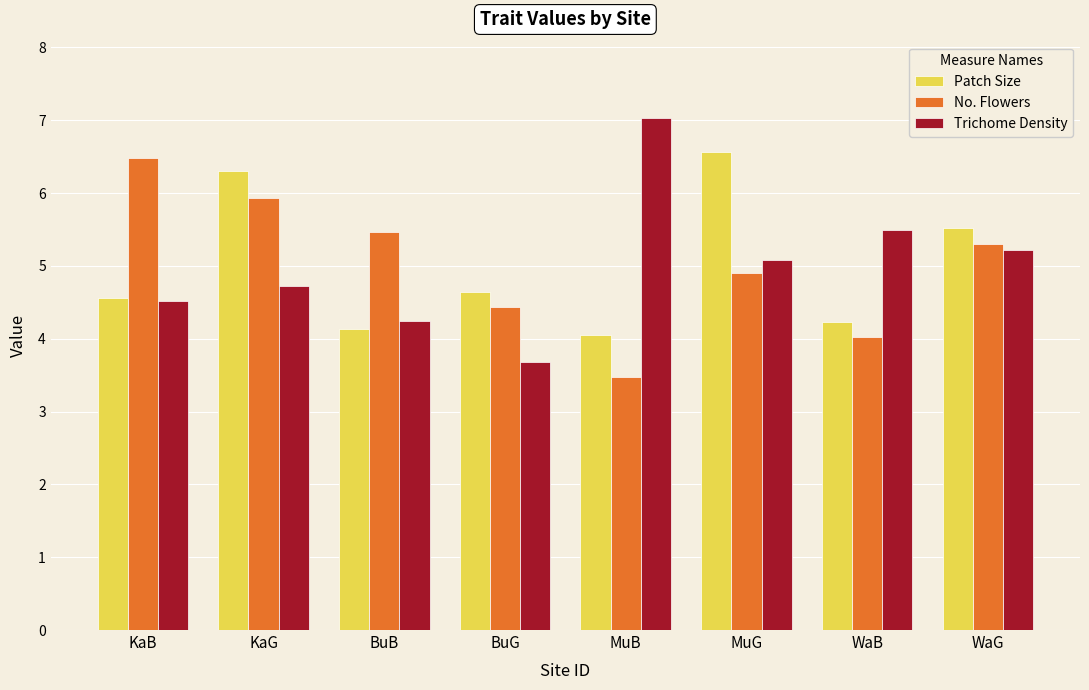

List the labels in order of No. Flowers value, largest first.

KaB, KaG, BuB, WaG, MuG, BuG, WaB, MuB